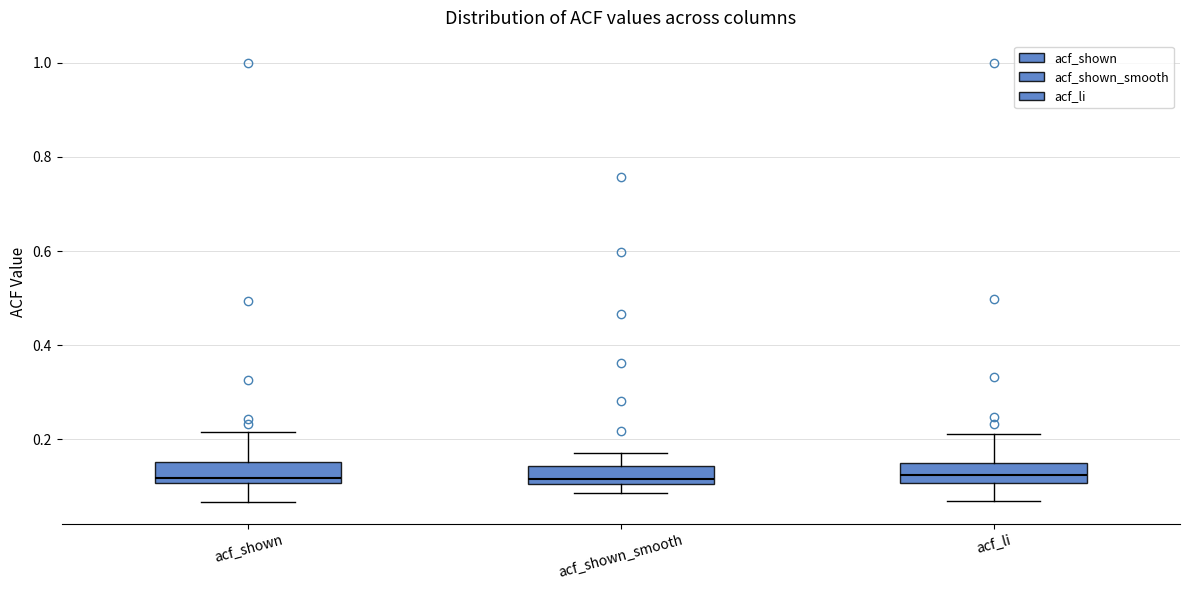

Reading left to right, transcribe this box plot: for each box, give where its median line is, the range the box spans, and where its two whiskers end, as read against the y-axis. The values are not printed on the chart, so give them approximately, as read against the axis.

acf_shown: median 0.12, box 0.10 to 0.16, whiskers 0.06 to 0.22
acf_shown_smooth: median 0.12, box 0.10 to 0.14, whiskers 0.08 to 0.18
acf_li: median 0.12, box 0.10 to 0.16, whiskers 0.06 to 0.22